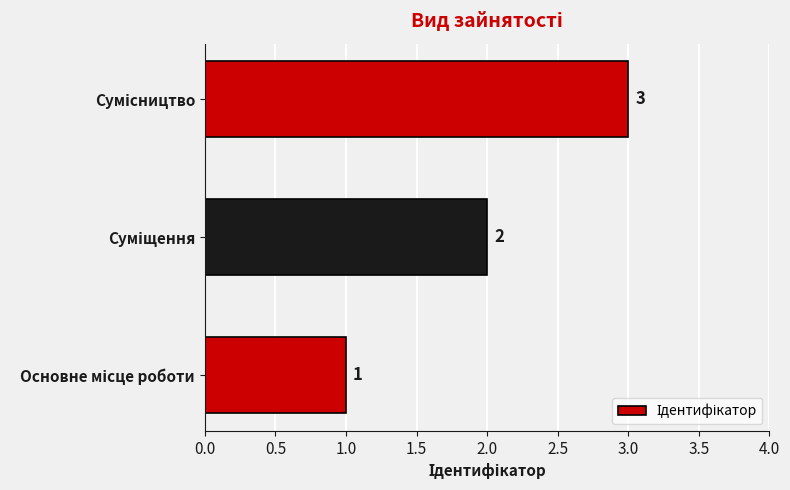

How many values are between 1 and 3?

3